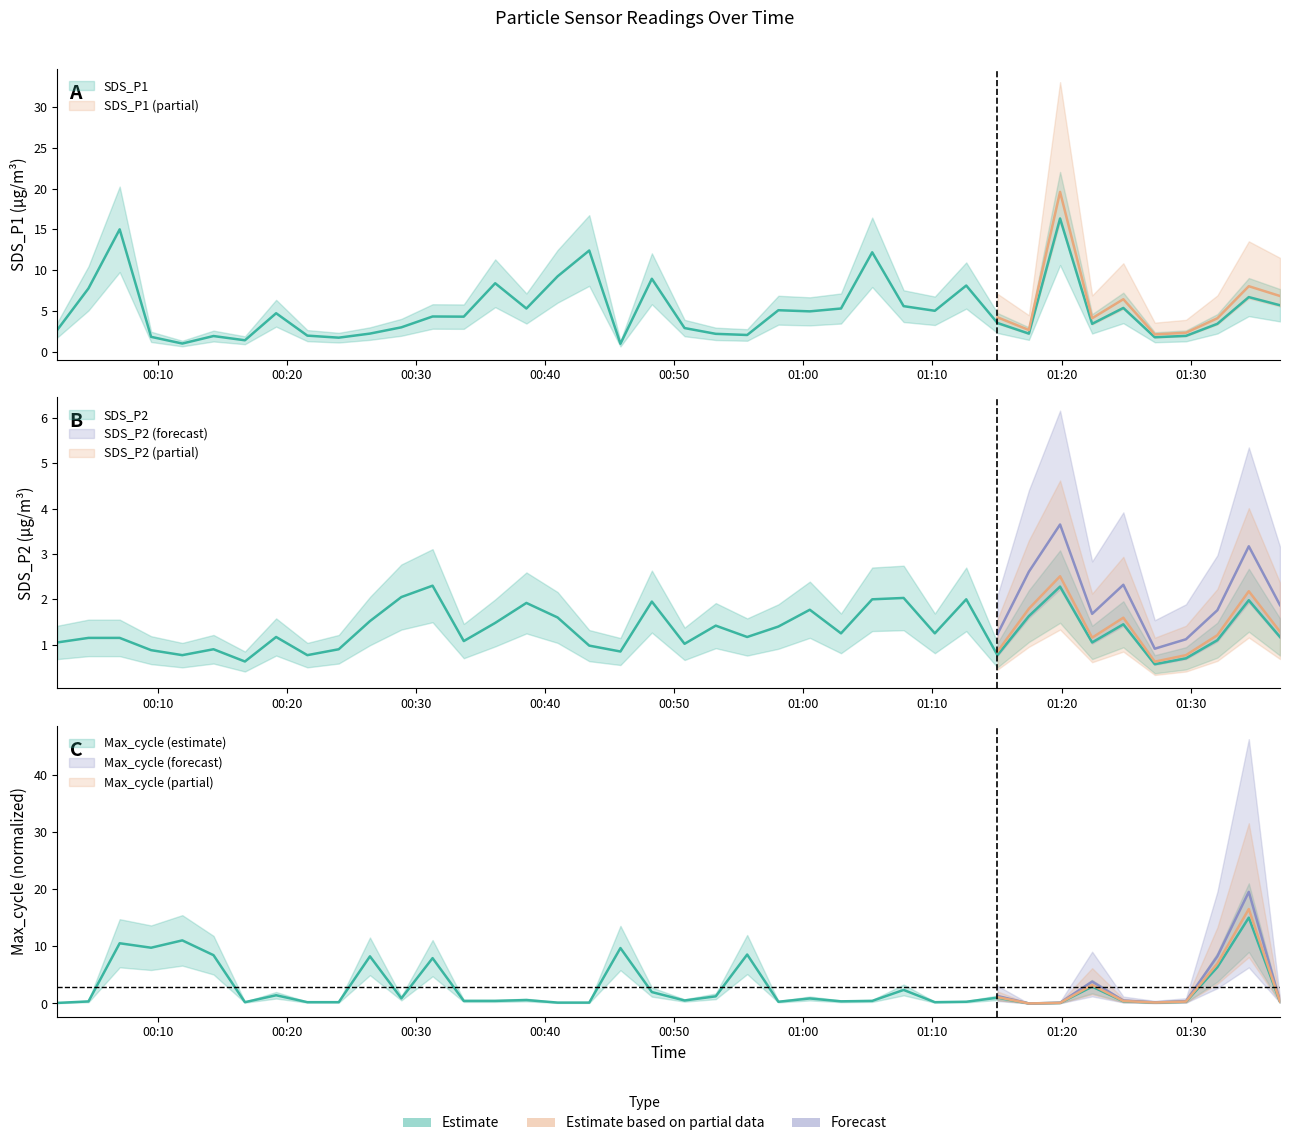

True or false: SDS_P1 and Max_cycle intersect in this chart.

True